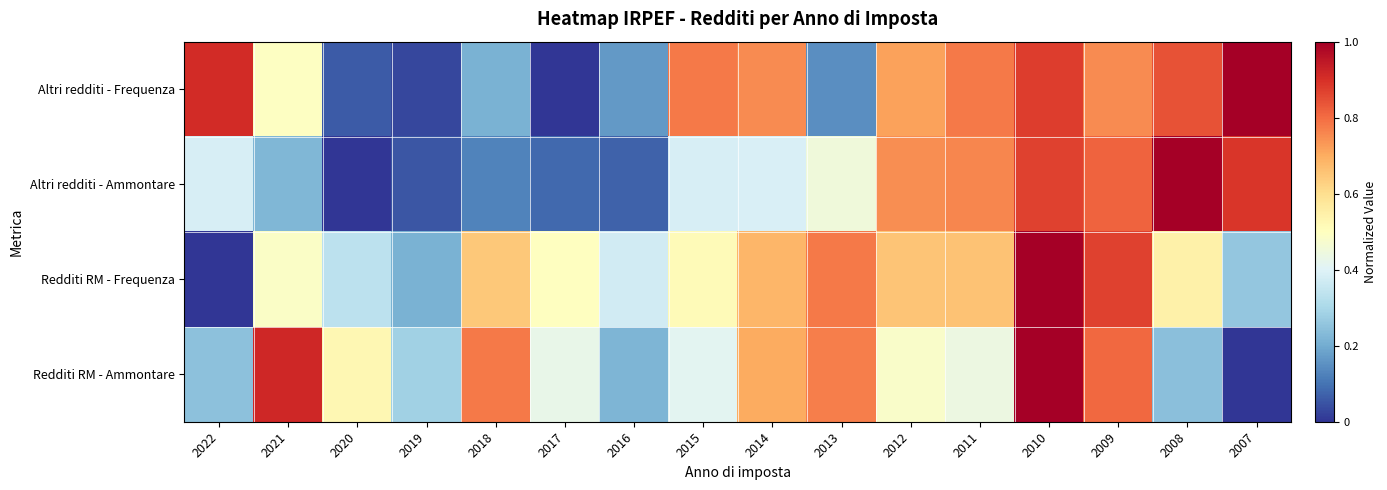

Which label corresponds to the smallest value in the chart?

2017